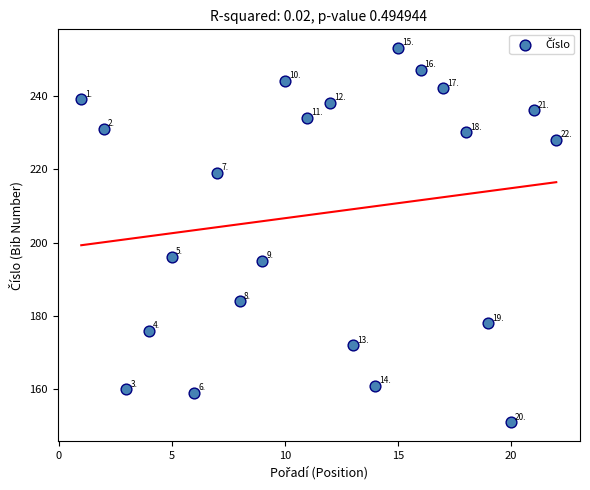

What is the range of X values (max minus min)?

21